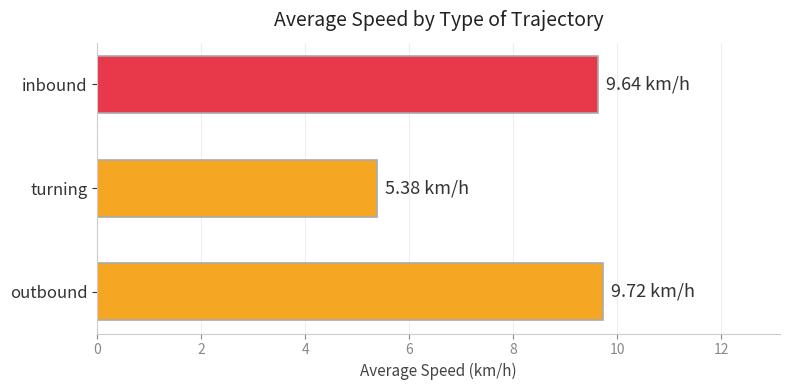

What is the difference between the values at turning and outbound?

4.3